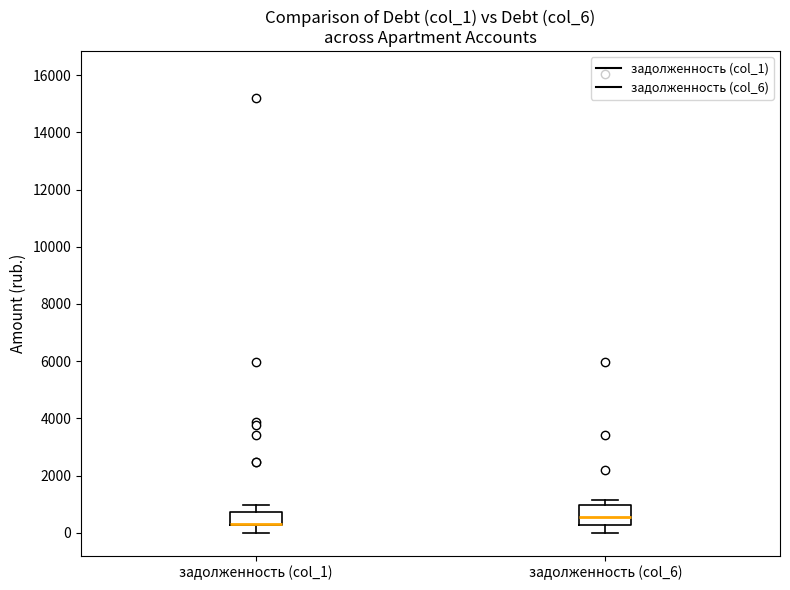

Reading left to right, read every box against the y-axis: the position of its median line, the range the box covers, and the ends of its whiskers. The values are not printed on the chart, so give them approximately, as read against the axis.

задолженность (col_1): median 200 (drawn on the box's lower edge), box 200 to 800, whiskers 0 to 1000
задолженность (col_6): median 600, box 200 to 1000, whiskers 0 to 1200